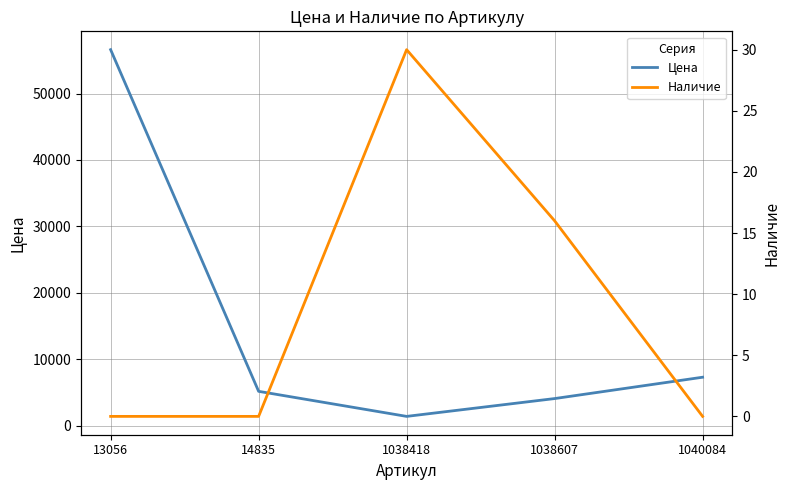

What is the value of the Цена point at the 4th from the left?

4105